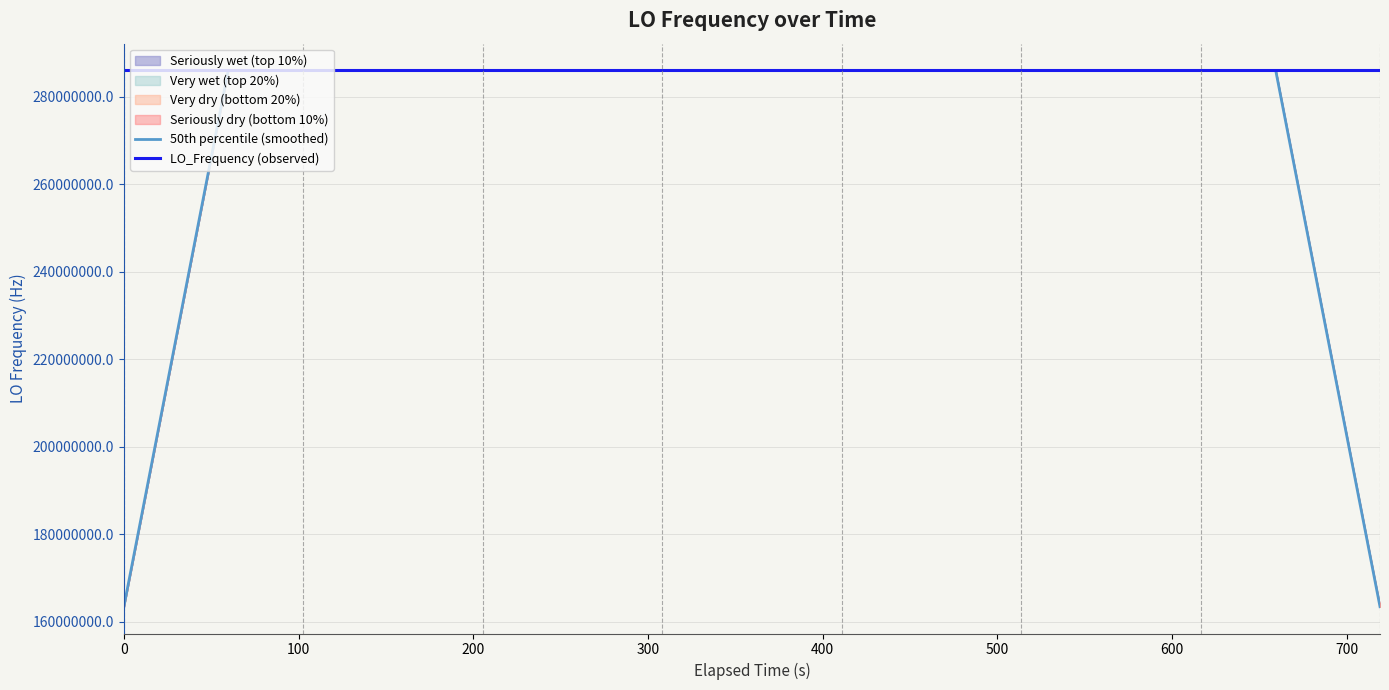

What is the difference between the maximum and minimum values in the 50th percentile (smoothed) series?

122591580.4